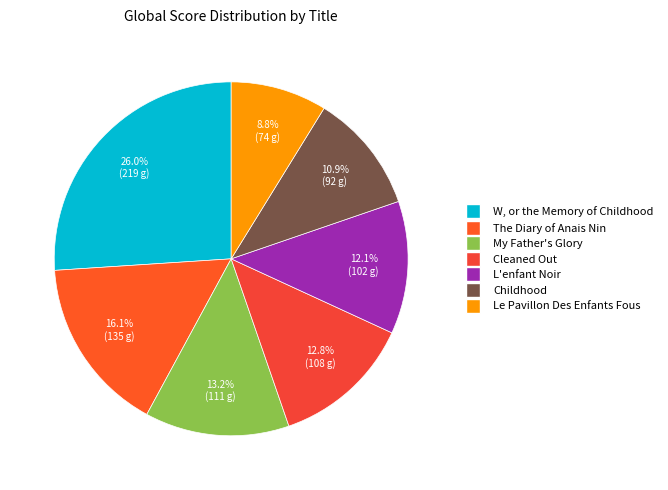

Is it true that W, or the Memory of Childhood is 26% of the pie?

True